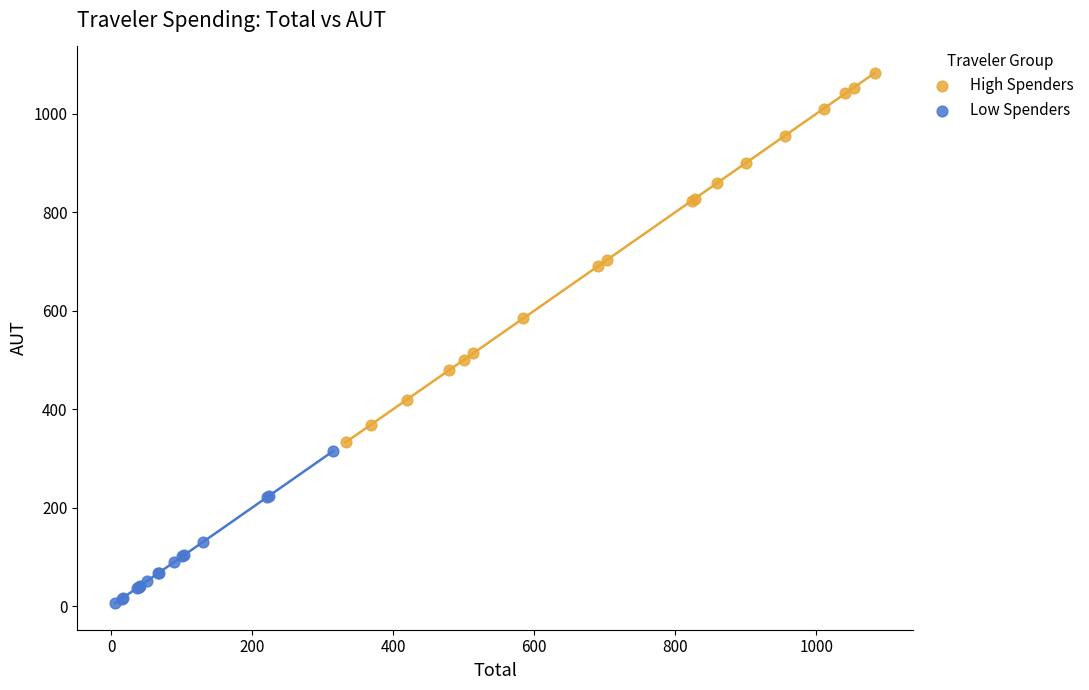

Which series reaches the minimum Y coordinate?

Low Spenders